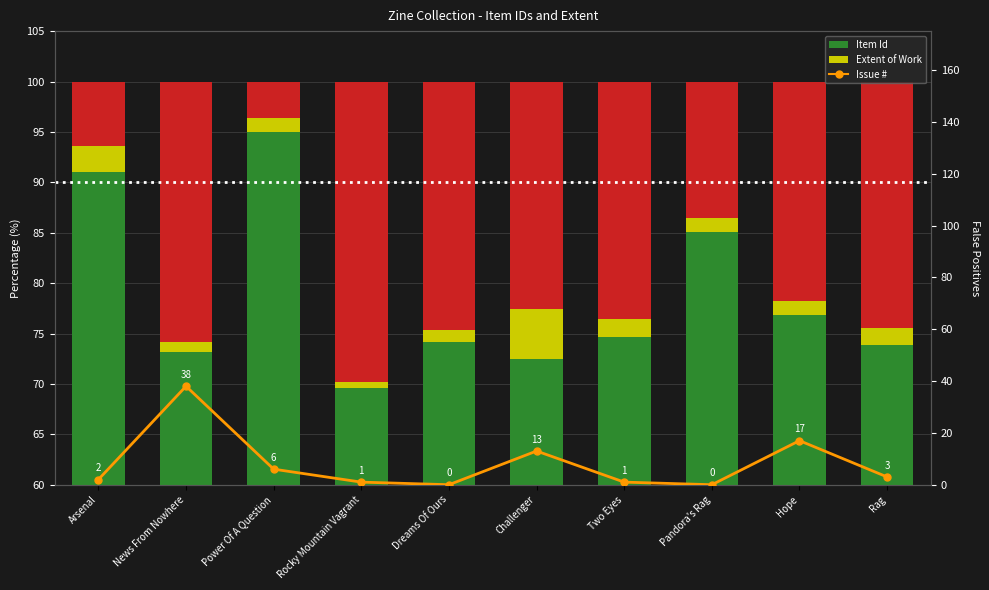

Which series changed the most between Two Eyes and Rag?

Issue #